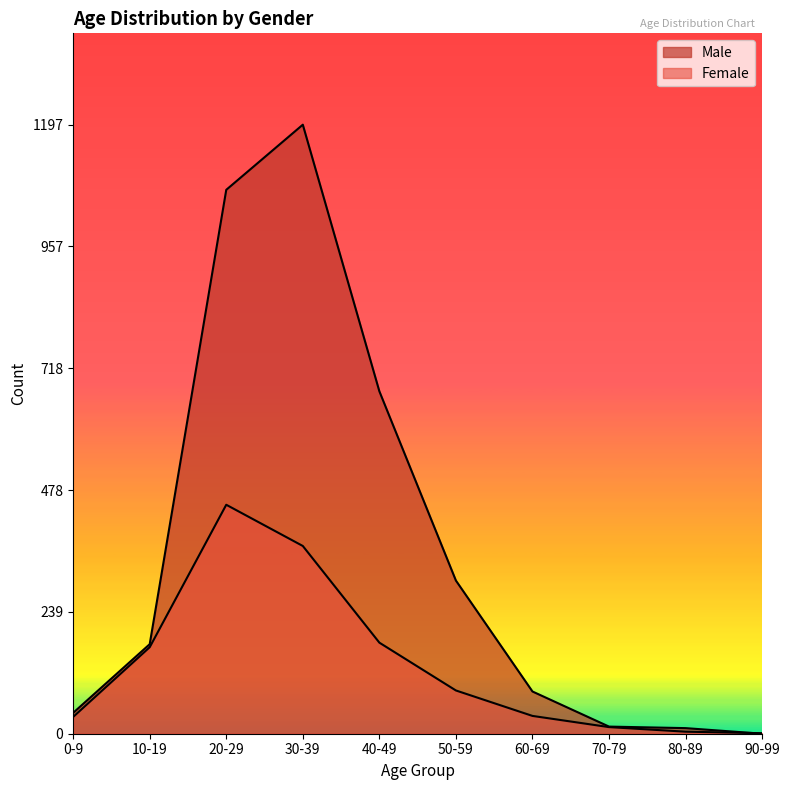

What is the difference between the highest and lowest values at 60-69?

48